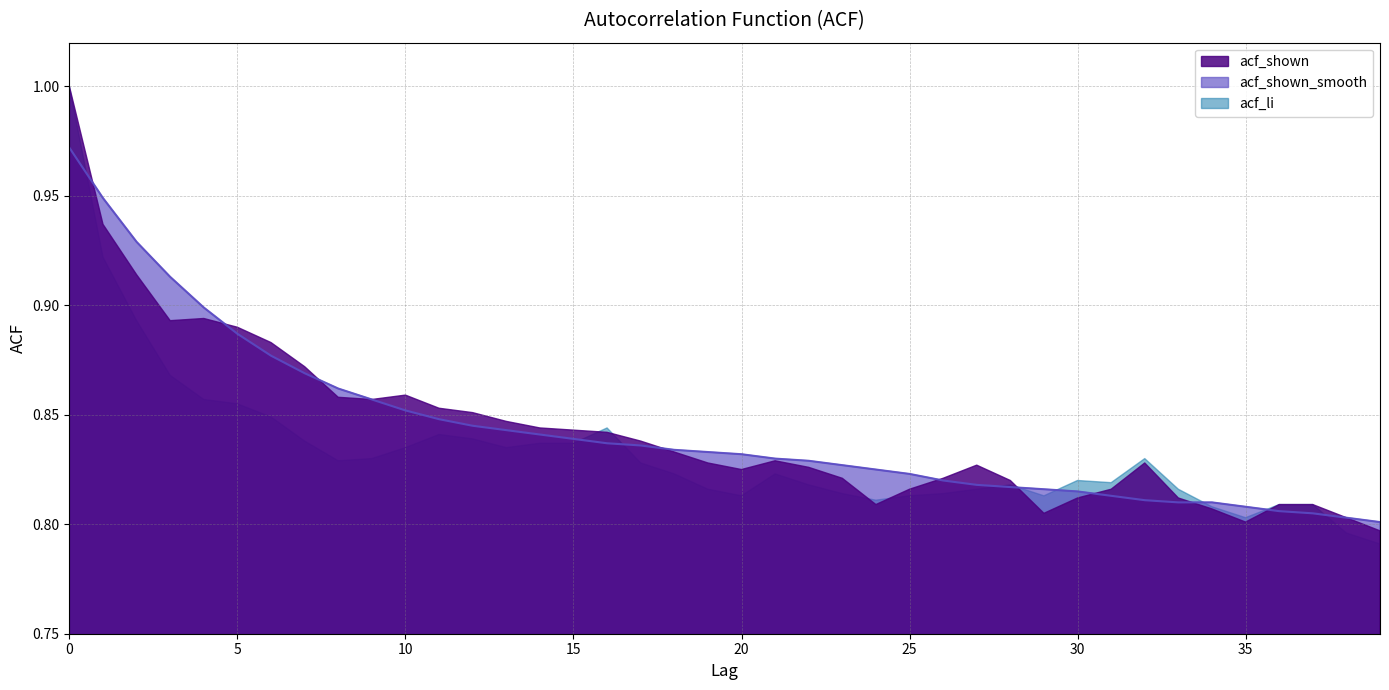

True or false: acf_shown_smooth has a value of 0.8 at 22.

True